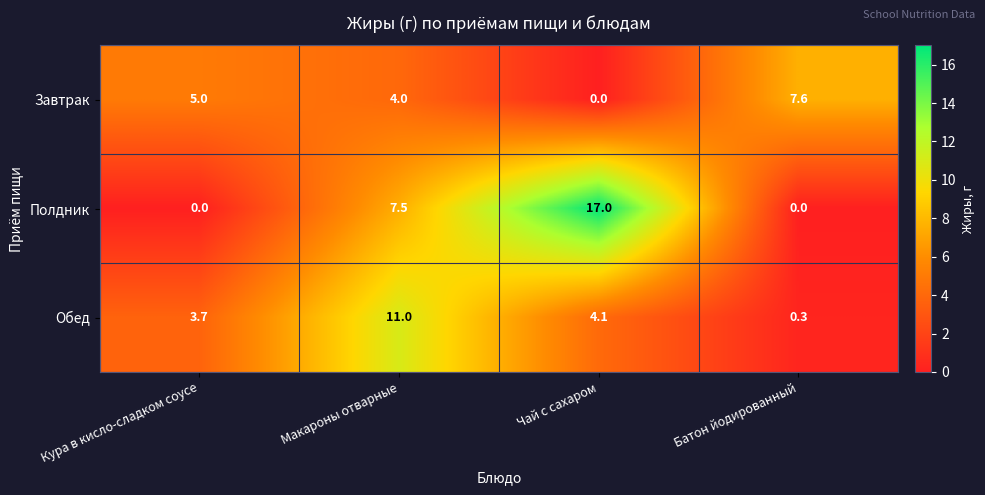

Reading left to right, extract all data points from this chart.

Завтрак: 5.0	4.0	0.0	7.6
Полдник: 0.0	7.5	17.0	0.0
Обед: 3.7	11.0	4.1	0.3